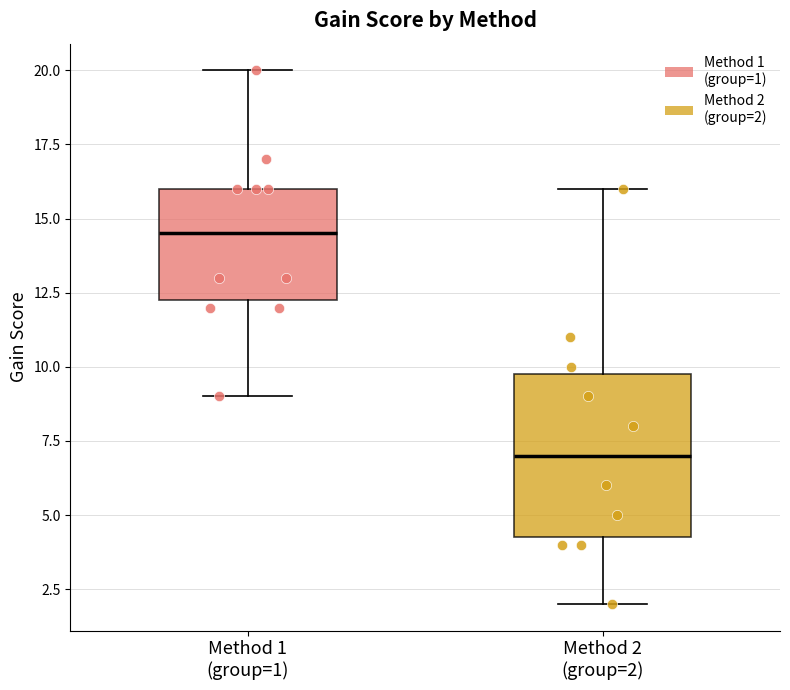

Reading left to right, read every box against the y-axis: the position of its median line, the range the box covers, and the ends of its whiskers. The values are not printed on the chart, so give them approximately, as read against the axis.

Method 1 (group=1): median 14.5, box 12.5 to 16.0, whiskers 9.0 to 20.0
Method 2 (group=2): median 7.0, box 4.5 to 10.0, whiskers 2.0 to 16.0